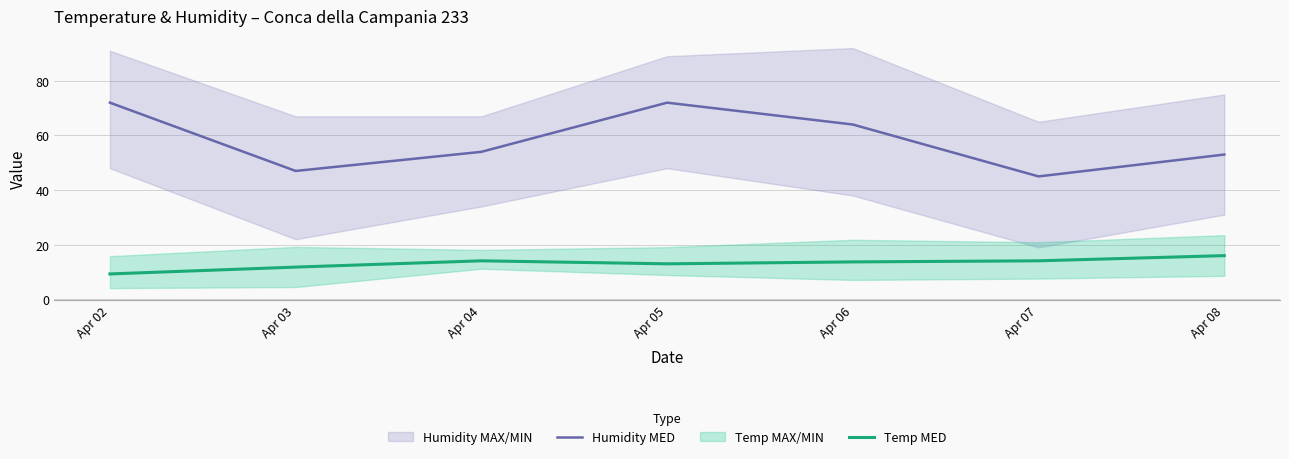

List the labels in order of Temp MED value, largest first.

Apr 08, Apr 04, Apr 07, Apr 06, Apr 05, Apr 03, Apr 02